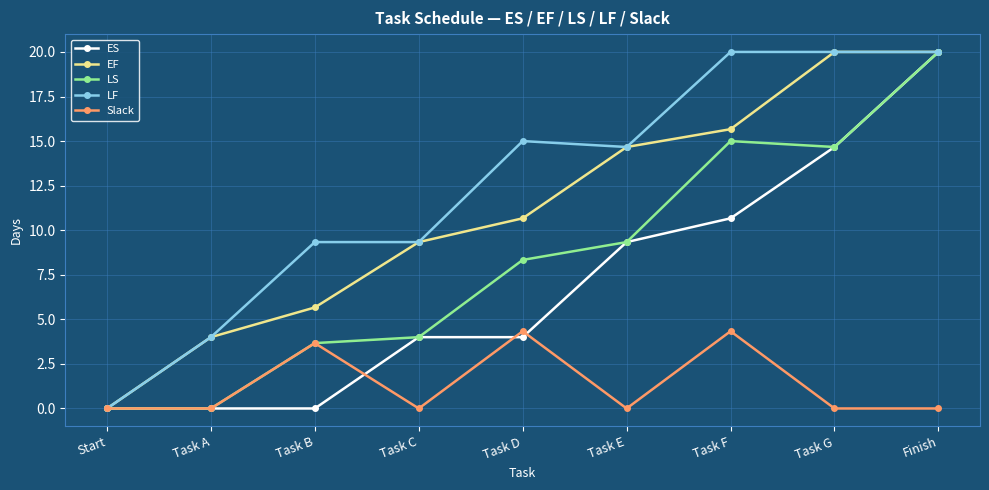

The Slack series shows -1.9 at Finish. True or false?

False